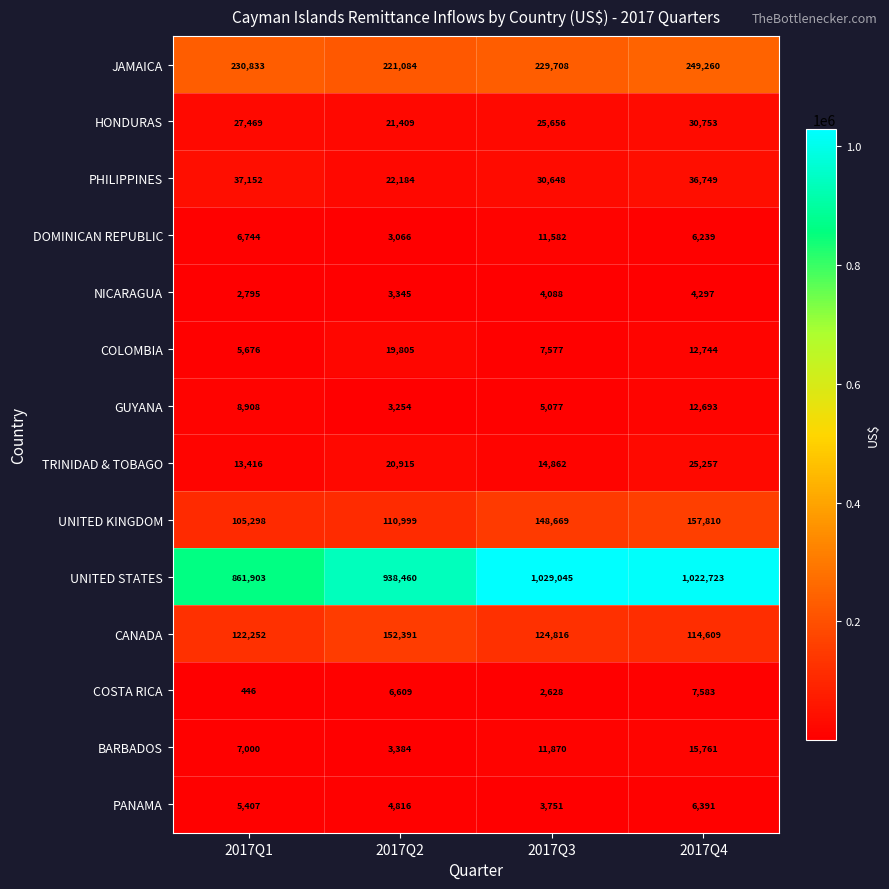

Which label corresponds to the largest value in the chart?

2017Q3